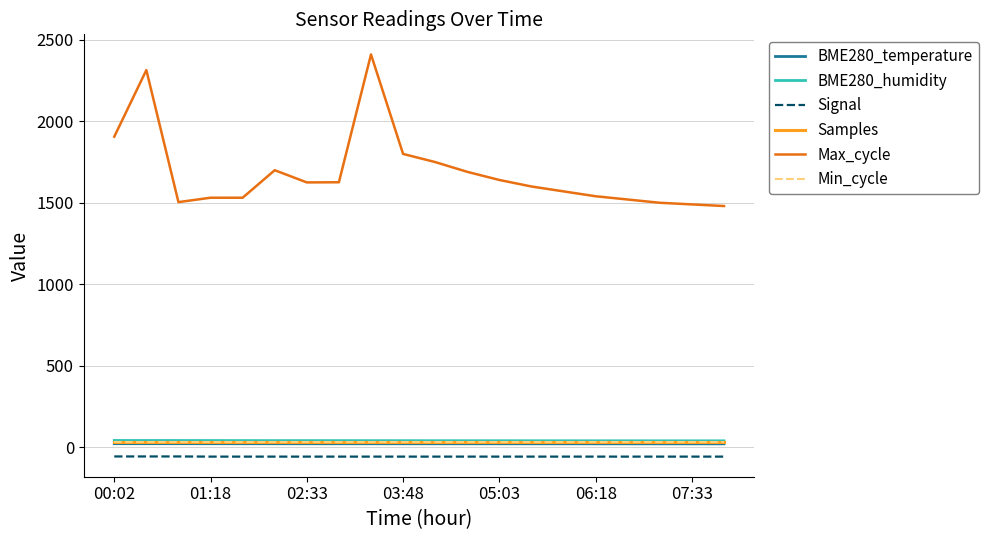

Is this an area chart (filled region under the line)?

No